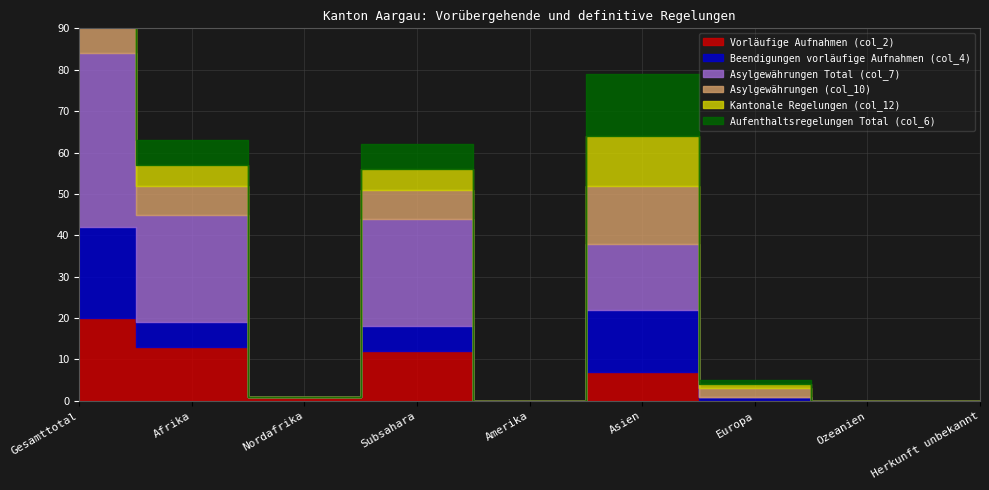

Count the number of data series in this chart.

6